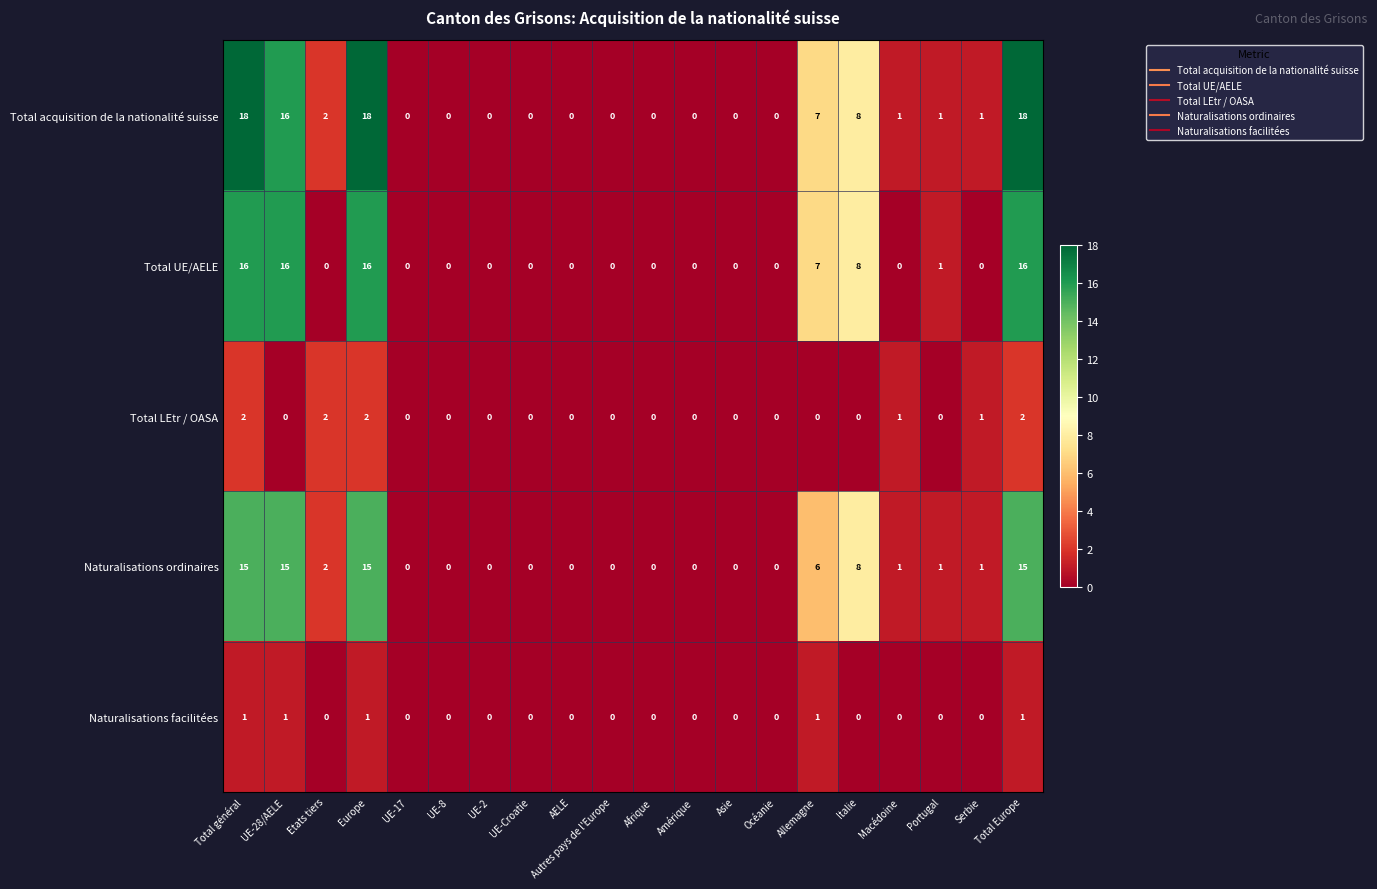

Count the number of categories in the chart.

20